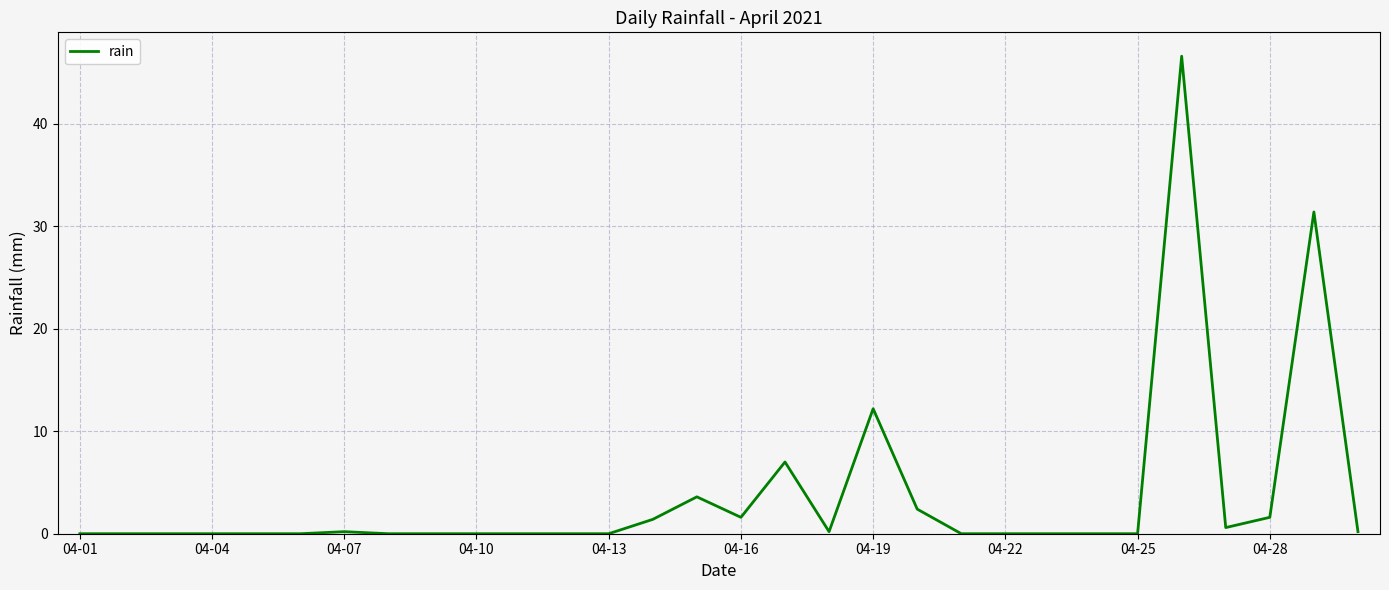

How many lines are shown in the chart?

1